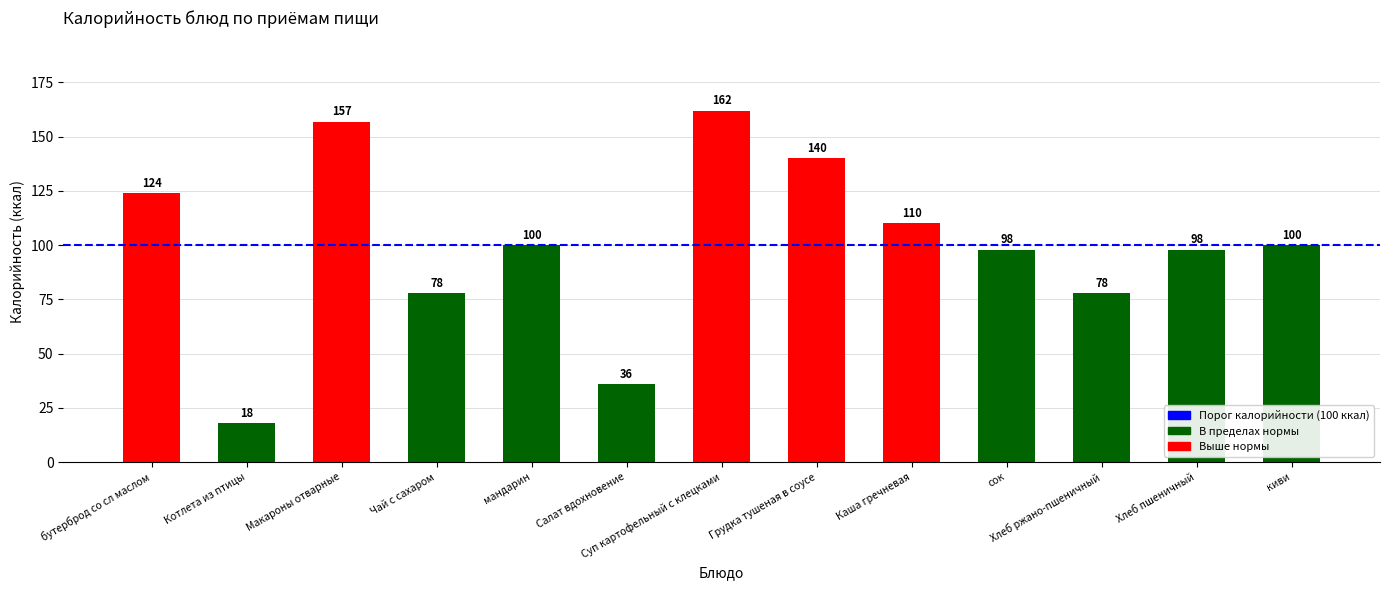

Which category has the lowest value across all series?

Котлета из птицы